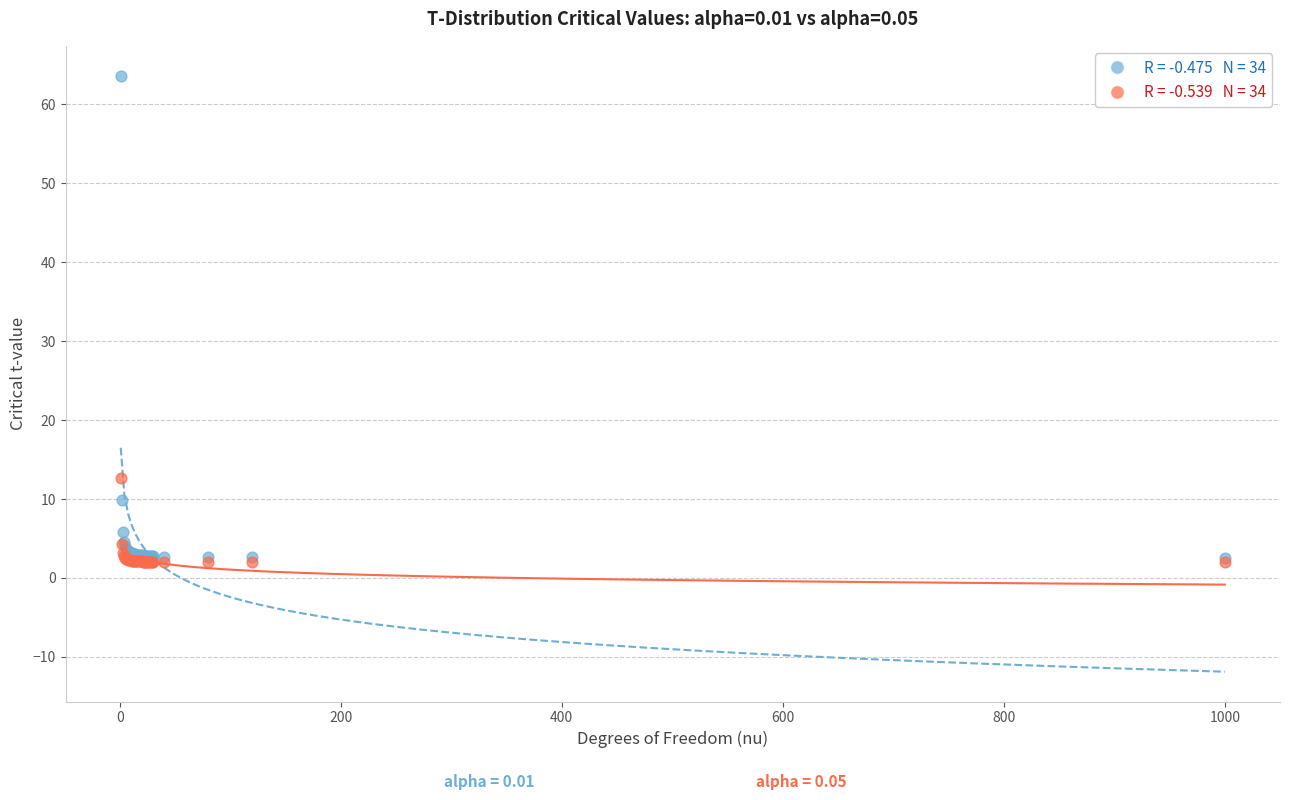

Across all series, what Y value is closest to 32?

12.7